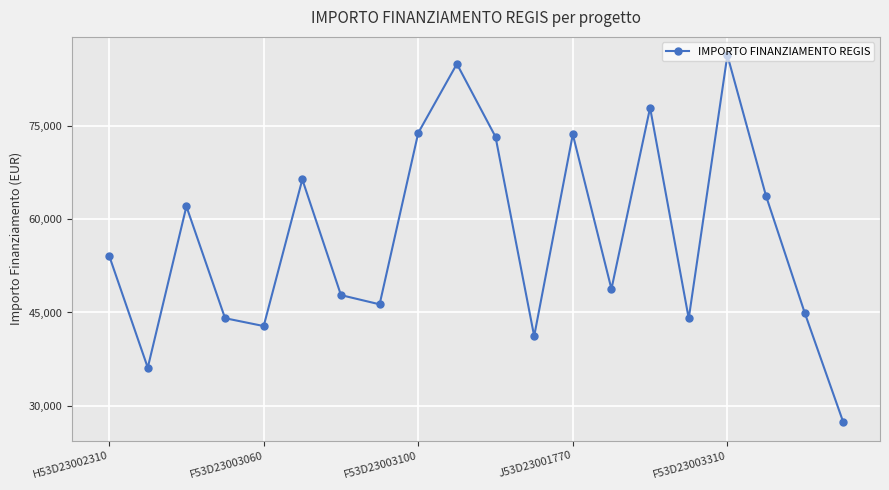

Does the chart have visible grid lines?

Yes